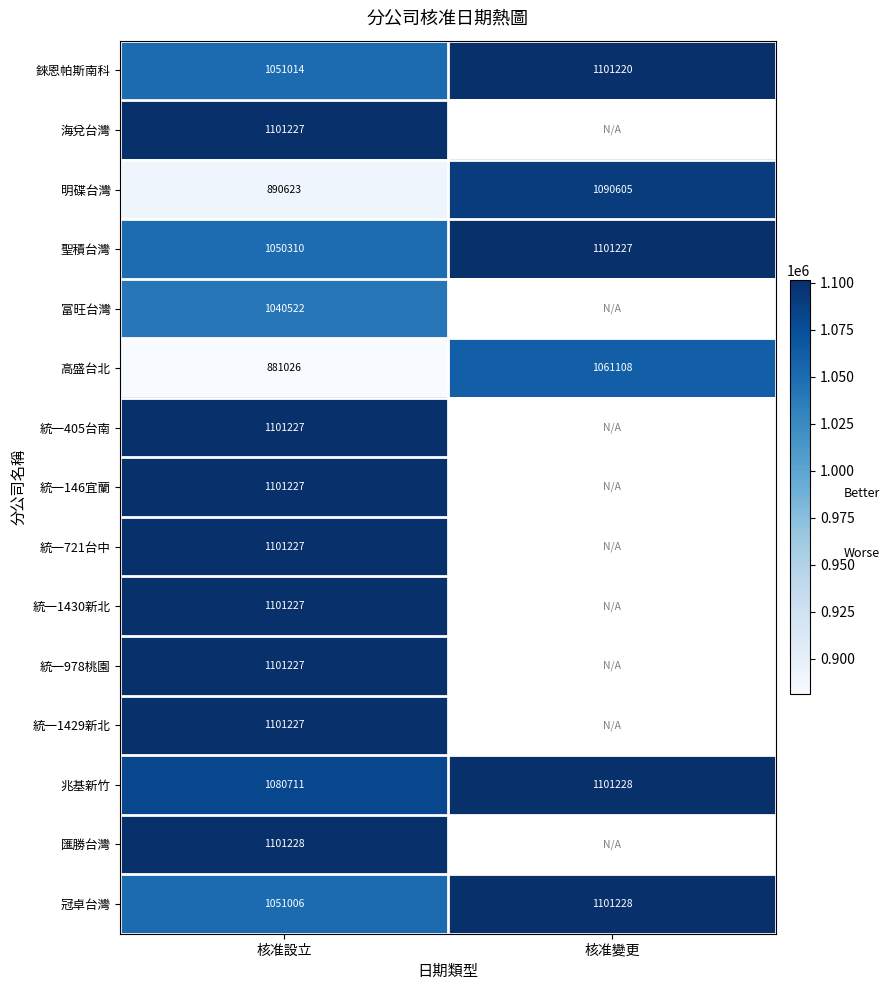

What is the smallest value displayed?

881026.0